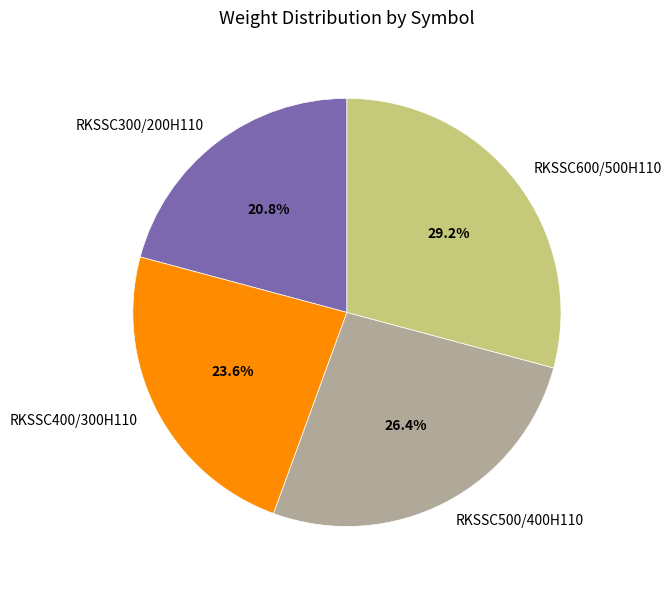

What is the smallest slice in the pie chart?

RKSSC300/200H110